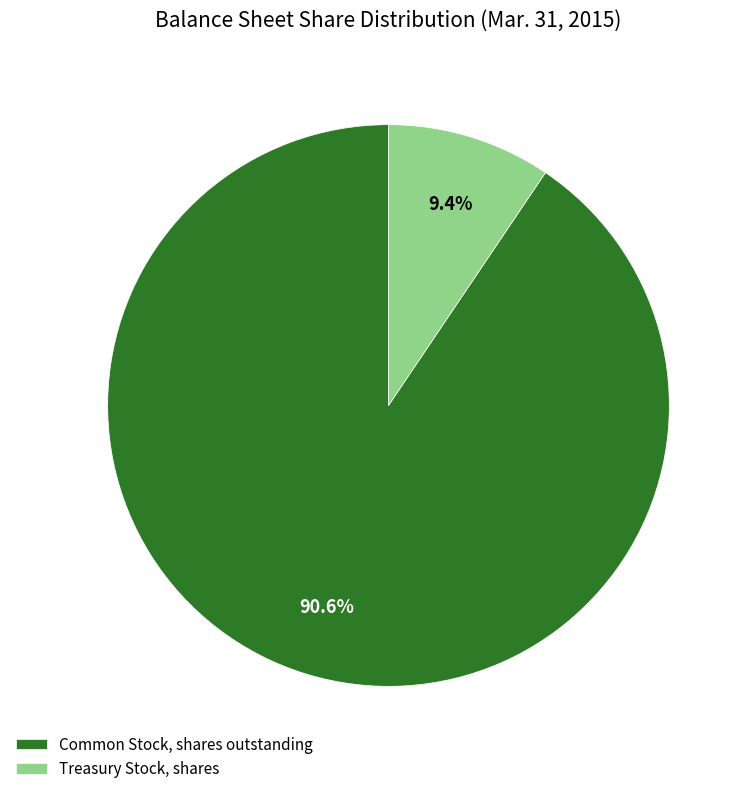

Approximately how many times larger is the value at Common Stock, shares outstanding compared to Treasury Stock, shares?

9.6